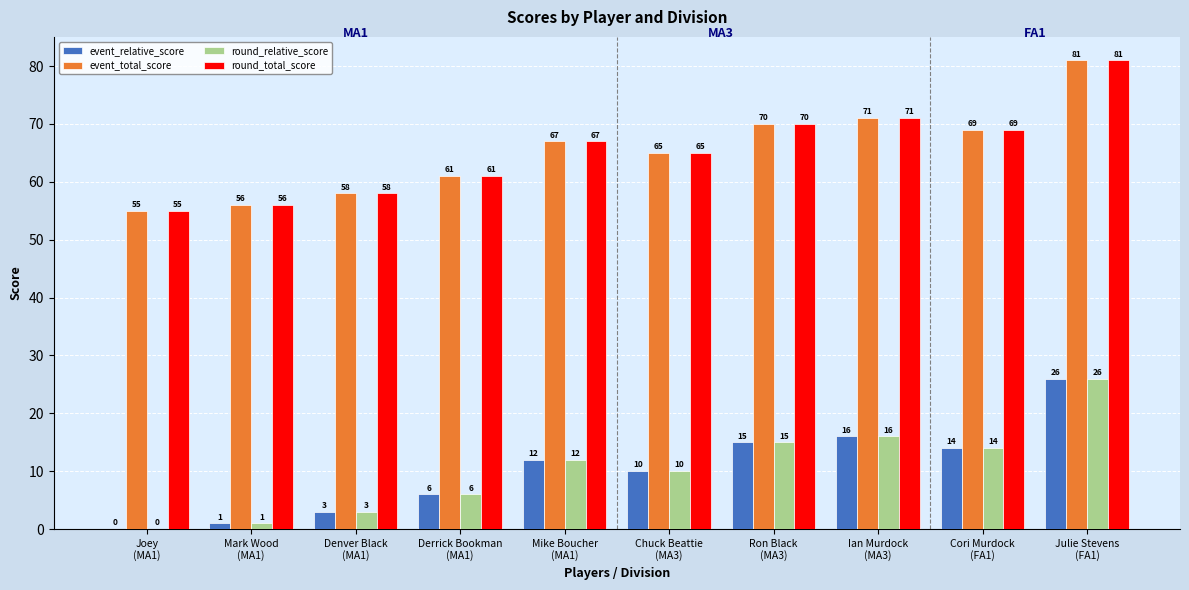

Reading left to right, transcribe all the data shown in this chart.

event_relative_score: Joey
(MA1)=0	Mark Wood
(MA1)=1	Denver Black
(MA1)=3	Derrick Bookman
(MA1)=6	Mike Boucher
(MA1)=12	Chuck Beattie
(MA3)=10	Ron Black
(MA3)=15	Ian Murdock
(MA3)=16	Cori Murdock
(FA1)=14	Julie Stevens
(FA1)=26
event_total_score: Joey
(MA1)=55	Mark Wood
(MA1)=56	Denver Black
(MA1)=58	Derrick Bookman
(MA1)=61	Mike Boucher
(MA1)=67	Chuck Beattie
(MA3)=65	Ron Black
(MA3)=70	Ian Murdock
(MA3)=71	Cori Murdock
(FA1)=69	Julie Stevens
(FA1)=81
round_relative_score: Joey
(MA1)=0	Mark Wood
(MA1)=1	Denver Black
(MA1)=3	Derrick Bookman
(MA1)=6	Mike Boucher
(MA1)=12	Chuck Beattie
(MA3)=10	Ron Black
(MA3)=15	Ian Murdock
(MA3)=16	Cori Murdock
(FA1)=14	Julie Stevens
(FA1)=26
round_total_score: Joey
(MA1)=55	Mark Wood
(MA1)=56	Denver Black
(MA1)=58	Derrick Bookman
(MA1)=61	Mike Boucher
(MA1)=67	Chuck Beattie
(MA3)=65	Ron Black
(MA3)=70	Ian Murdock
(MA3)=71	Cori Murdock
(FA1)=69	Julie Stevens
(FA1)=81